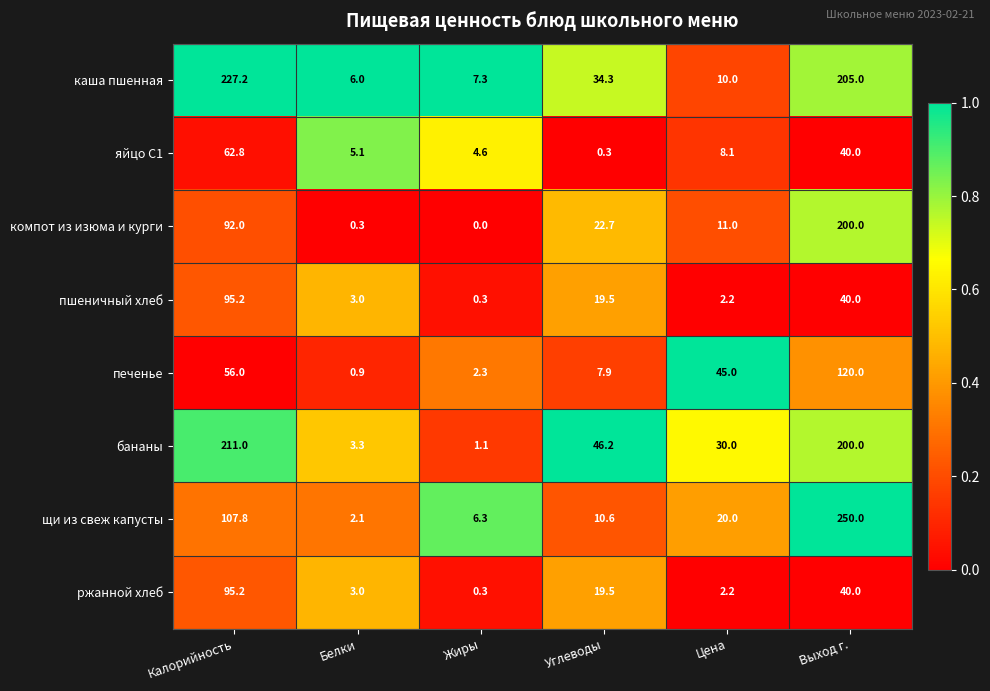

What is the sum of the щи из свеж капусты values at Цена and Жиры?

26.3